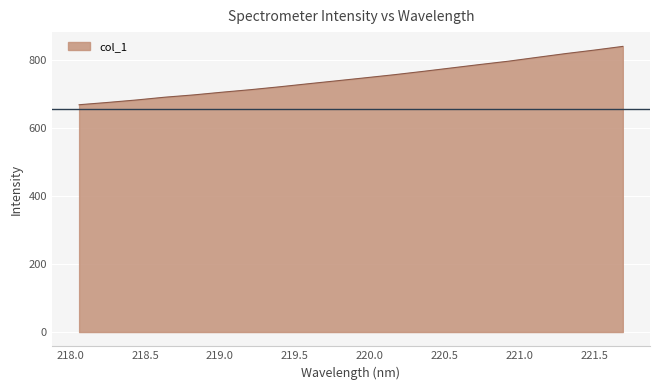

What is the maximum value shown in the chart?

841.1